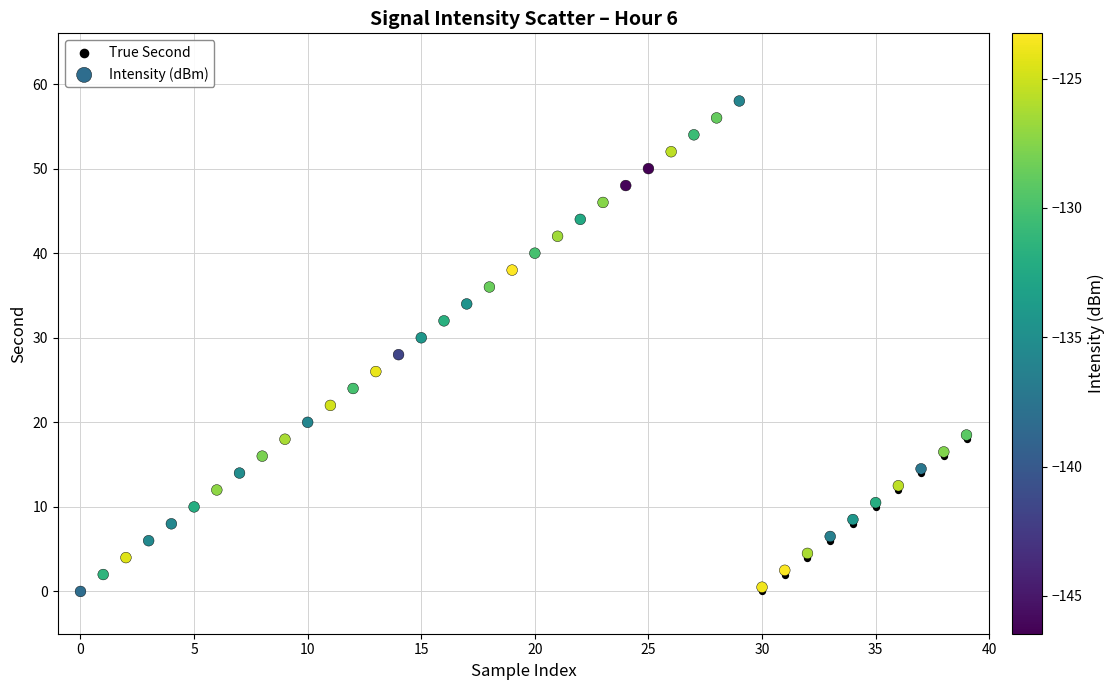

What are all the series names shown in the legend?

True Second, Intensity (dBm)